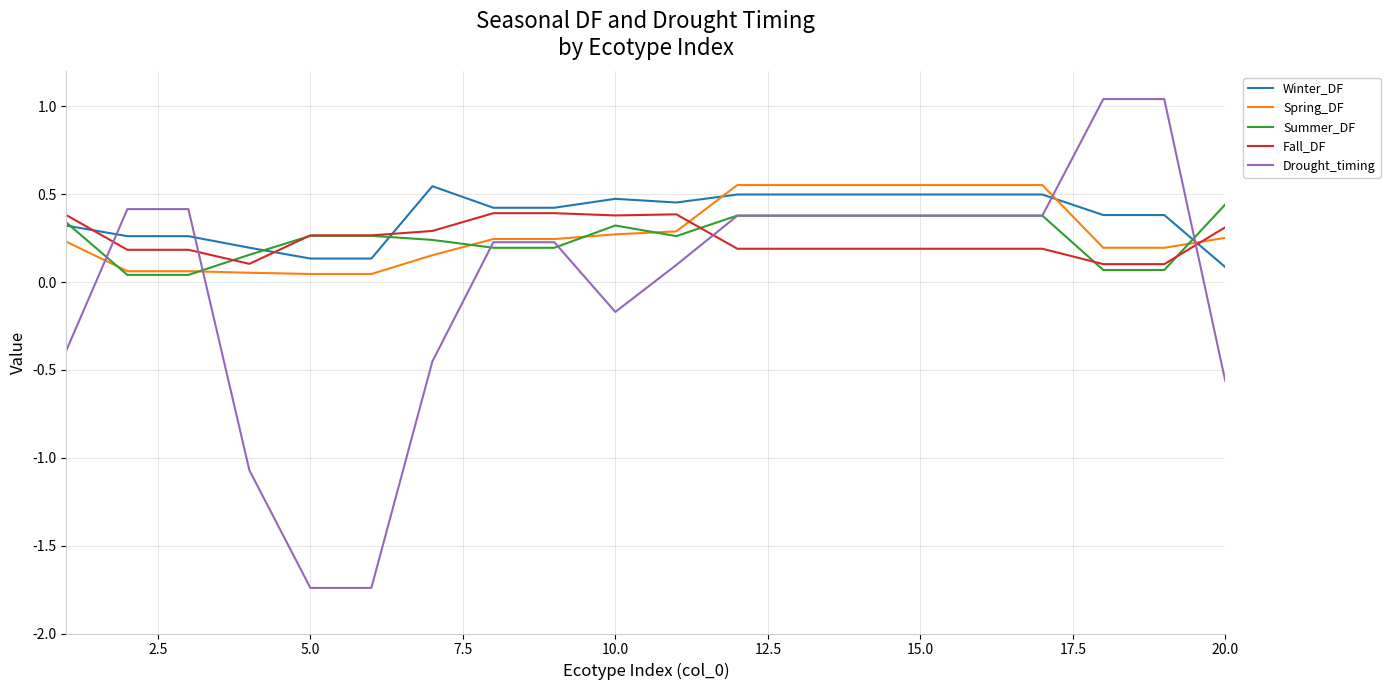

Which series has the largest range (max minus min)?

Drought_timing